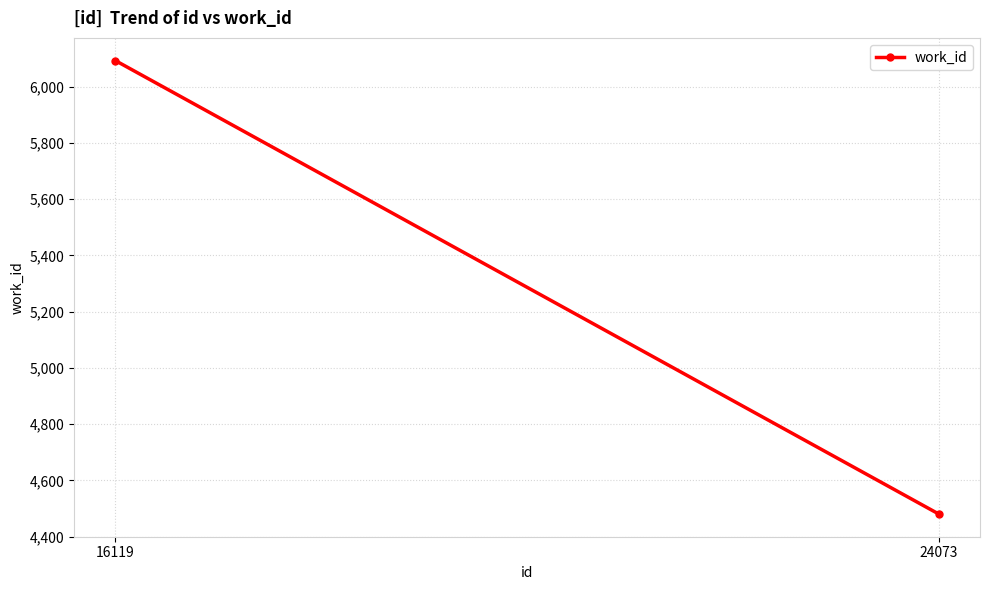

Is it true that the value at 16119 is 3926?

False